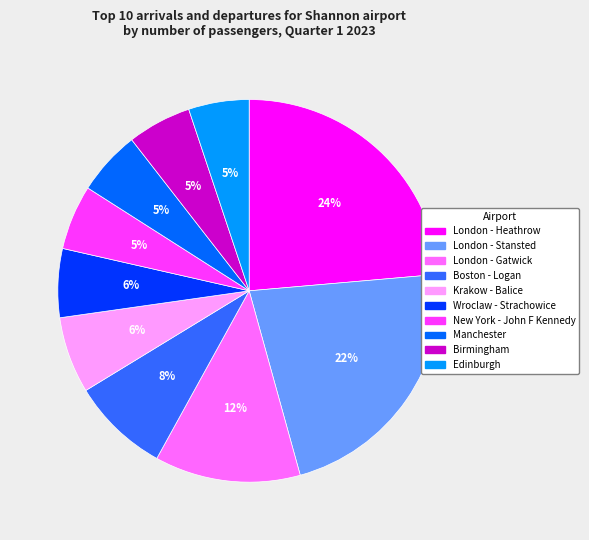

The Krakow - Balice slice represents 14% of the pie. True or false?

False